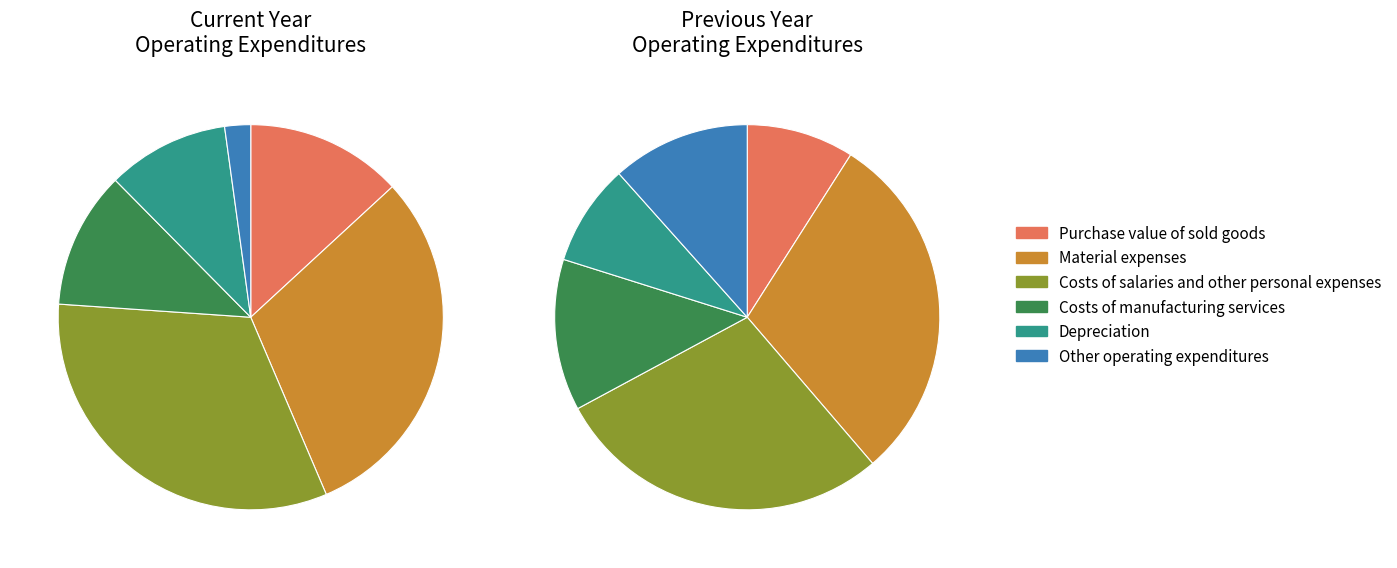

To the nearest percent, what is the combined percentage of 2 and 4?

43%